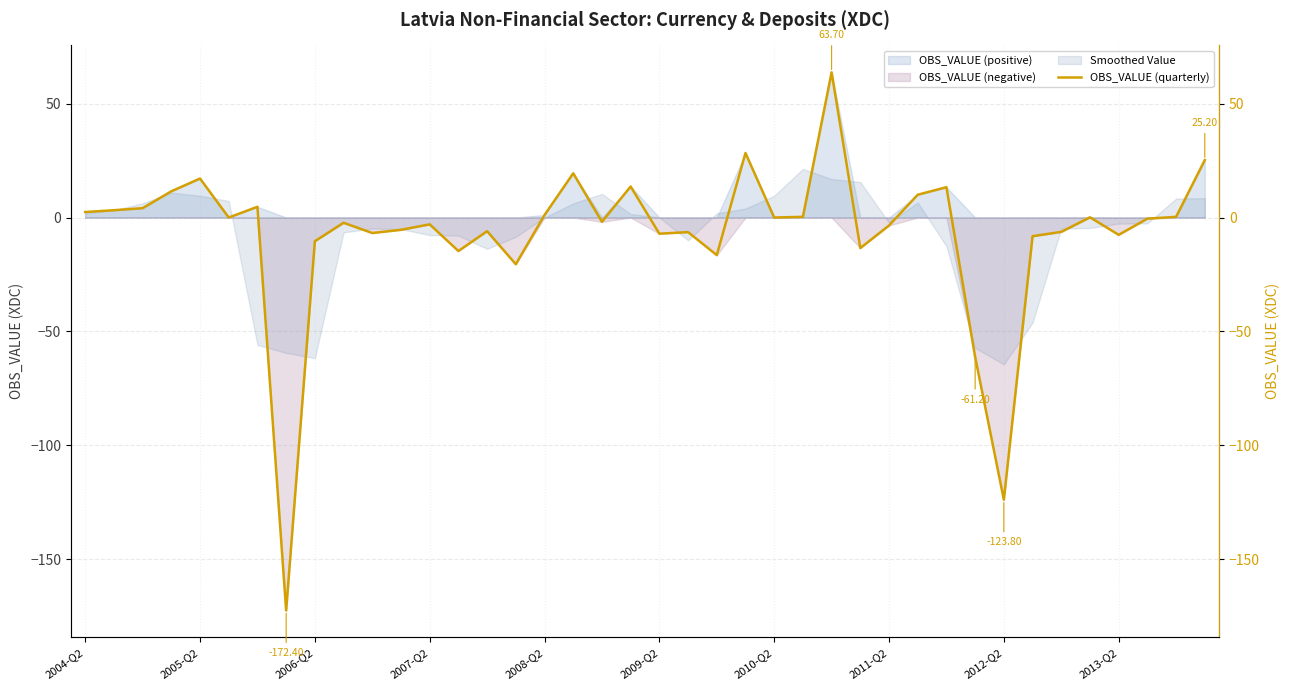

What is the average value?

-7.0